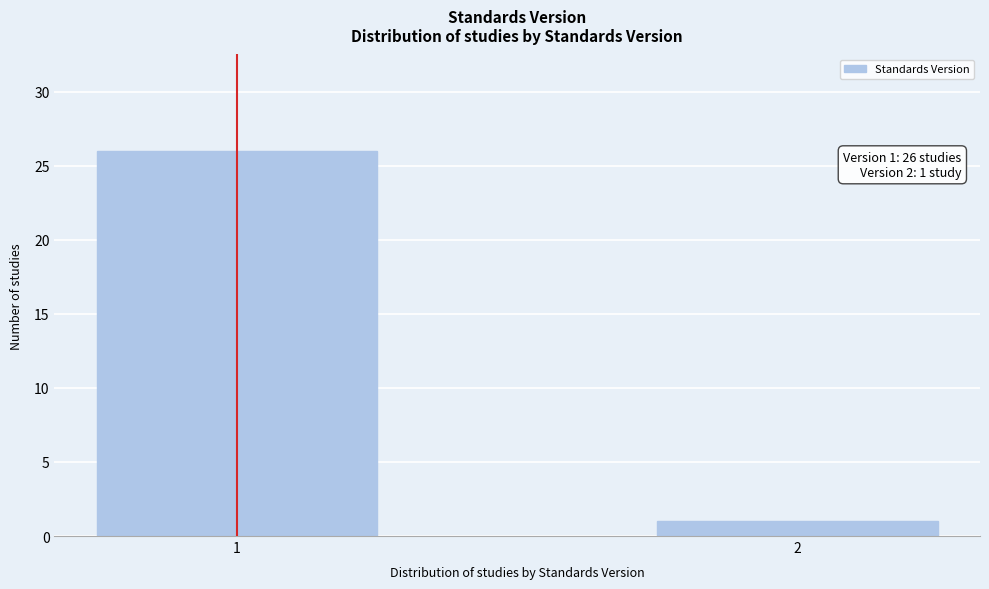

Reading right to left, what are all the values shown in this chart?

2=1	1=26